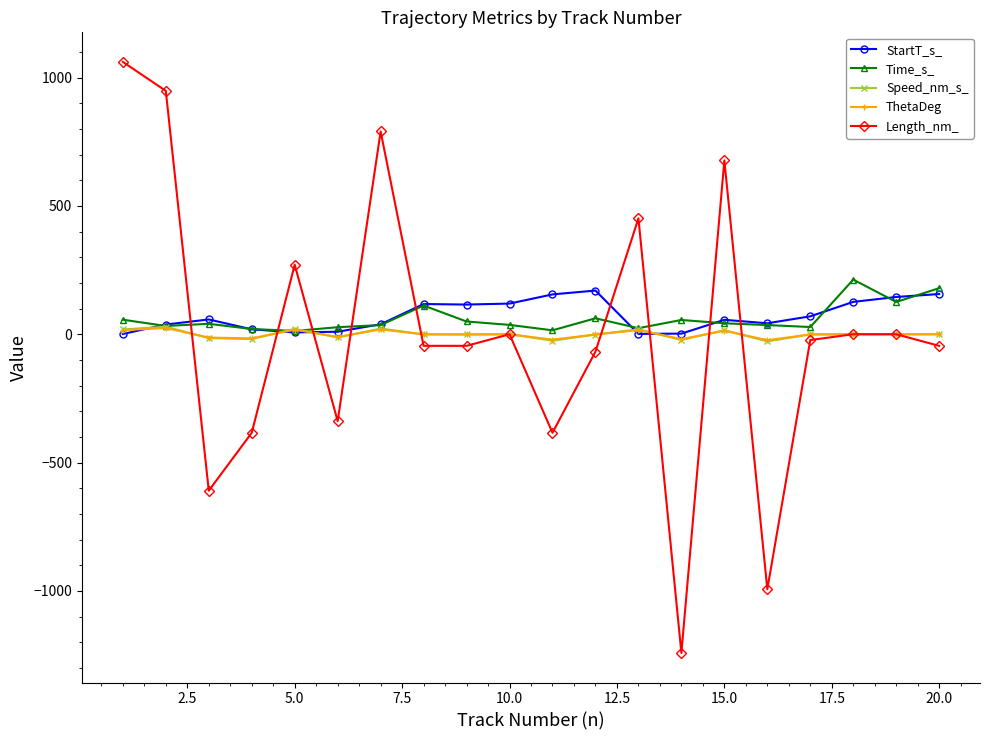

How many data points in StartT_s_ are less than 57?

10